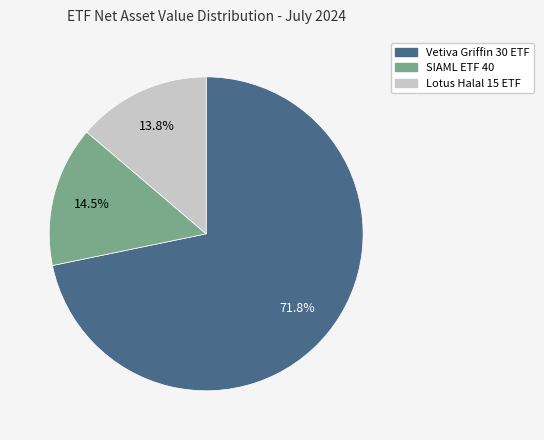

Is there a majority slice in this chart?

Yes